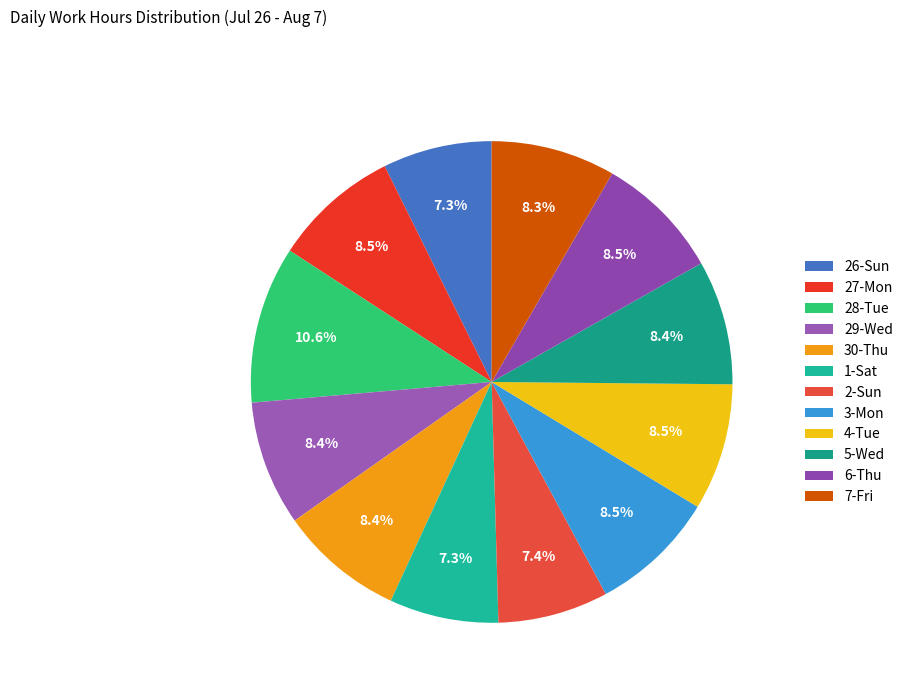

To the nearest percent, what percentage of the pie is 28-Tue?

11%